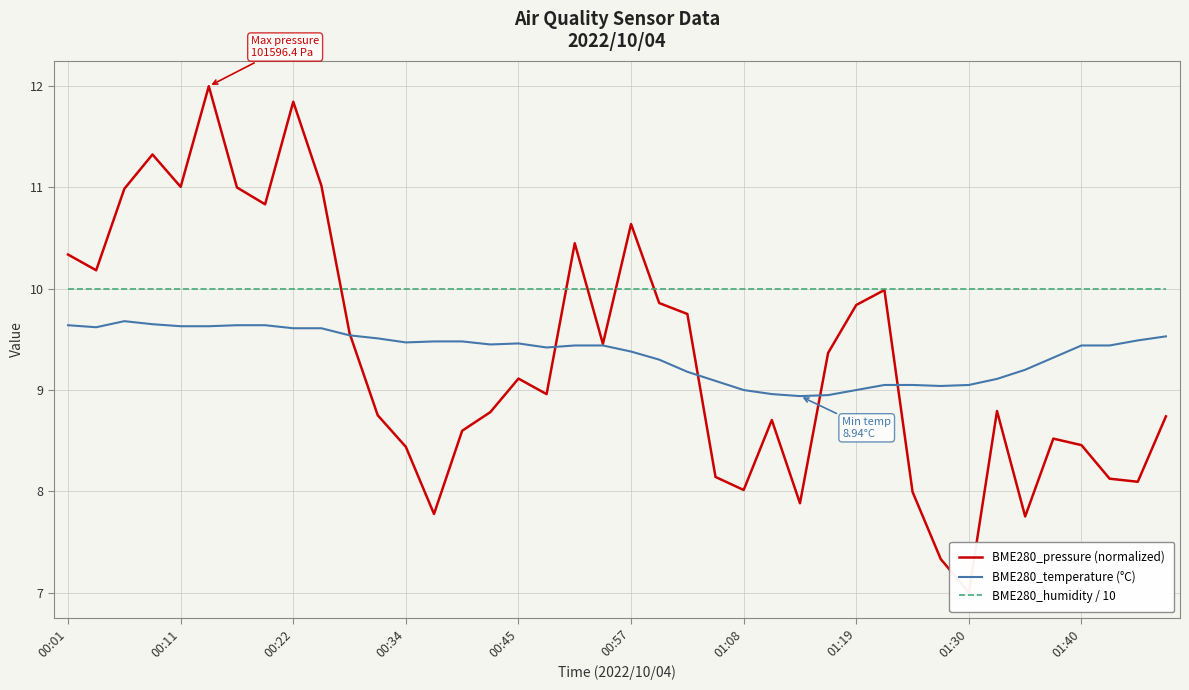

True or false: BME280_humidity / 10 has a value of 10.0 at 00:11.

True